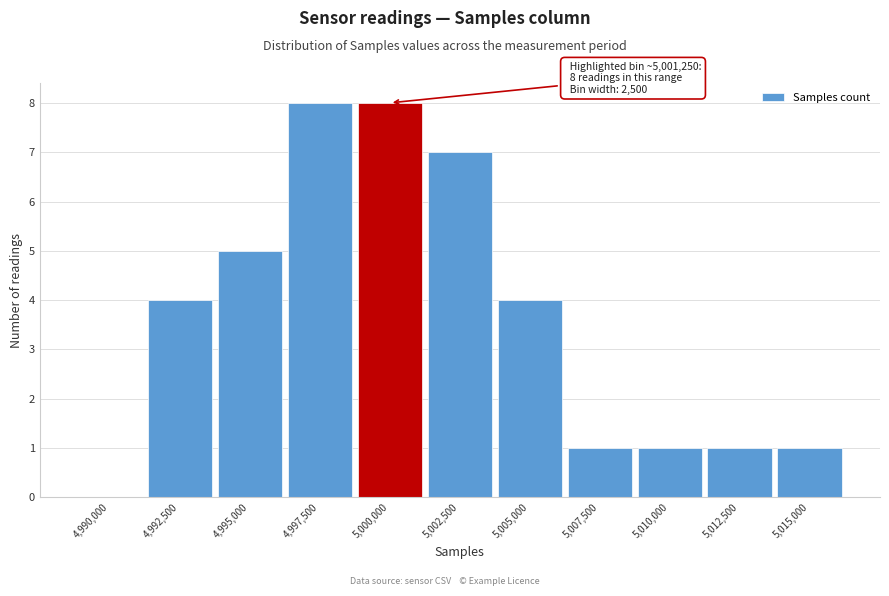

Reading left to right, extract all data points from this chart.

4,990,000=0	4,992,500=4	4,995,000=5	4,997,500=8	5,000,000=8	5,002,500=7	5,005,000=4	5,007,500=1	5,010,000=1	5,012,500=1	5,015,000=1